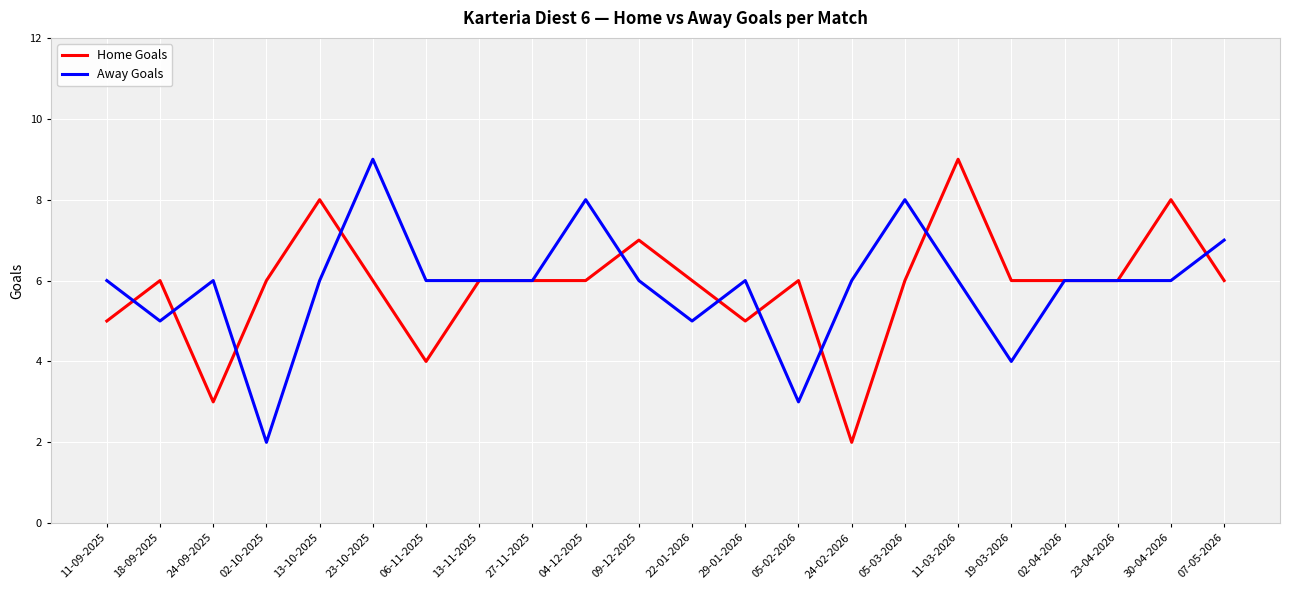

Is the value of Home Goals at 05-02-2026 greater than the value of Away Goals at 02-10-2025?

Yes